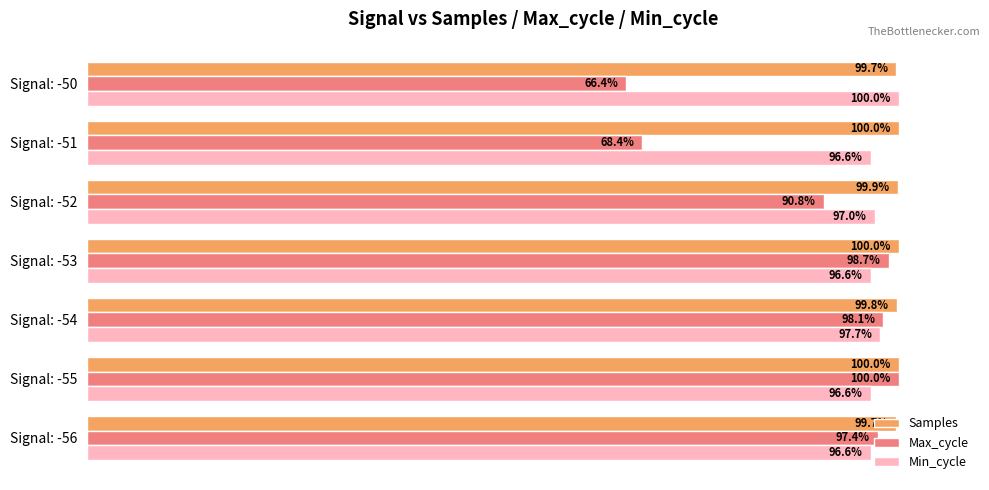

Which series has the widest spread of values?

Max_cycle